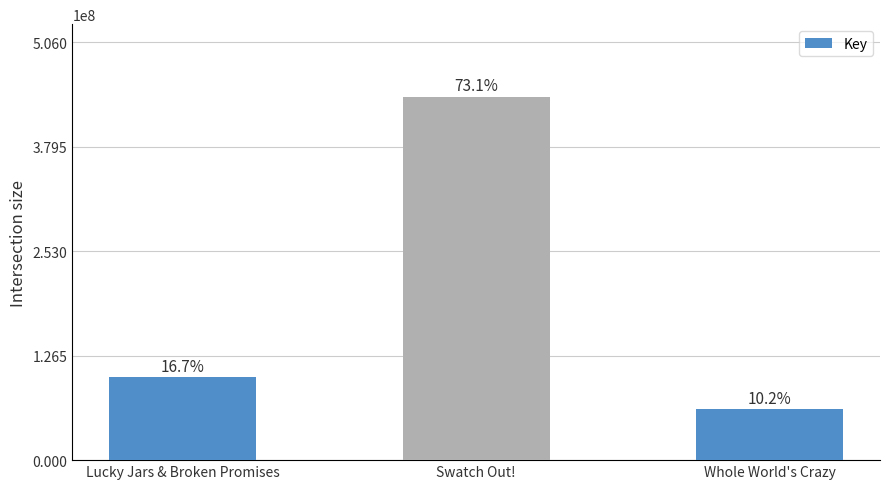

What is the value of the 2nd bar from the left?

440023654